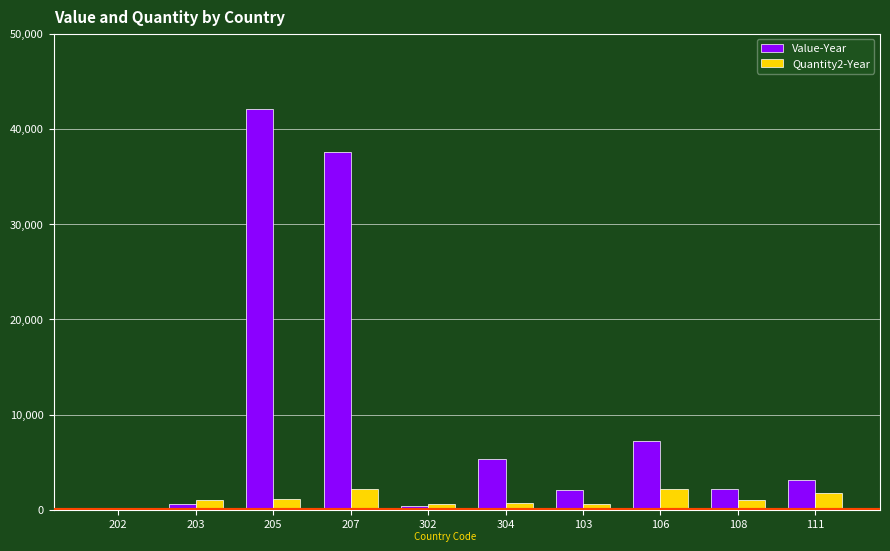

Which category has the lowest value across all series?

202